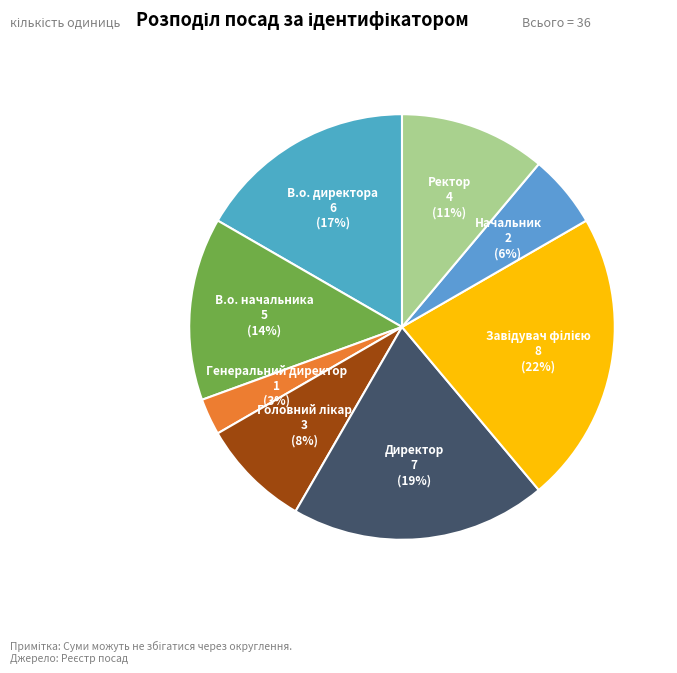

To the nearest percent, what is the average slice percentage?

12%